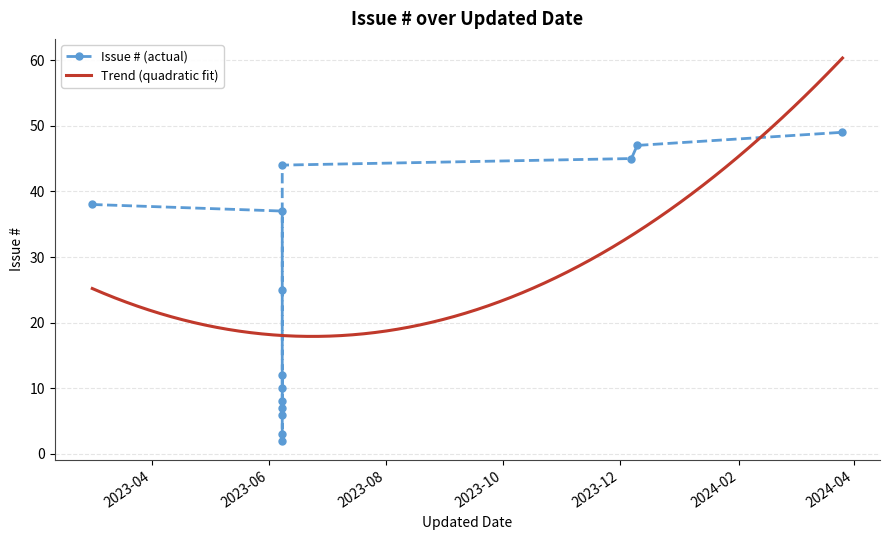

Where is the first local minimum?

2023-06-08